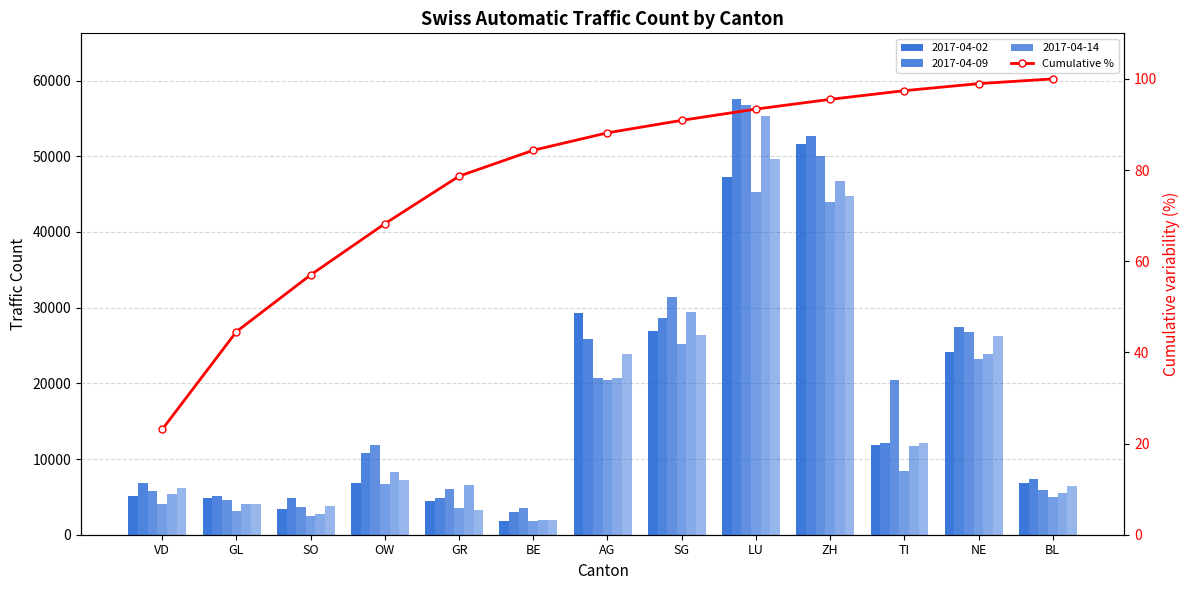

At which category does the chart reach its minimum across all series?

VD